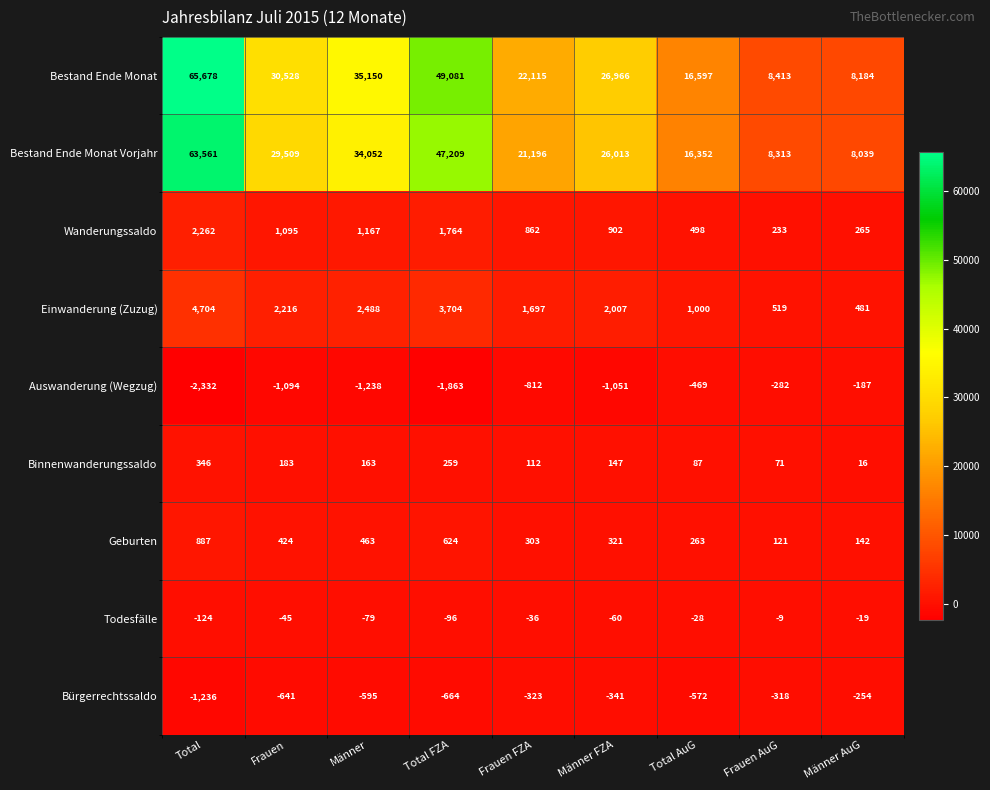

The value of Bürgerrechtssaldo at Total is -1980. True or false?

False